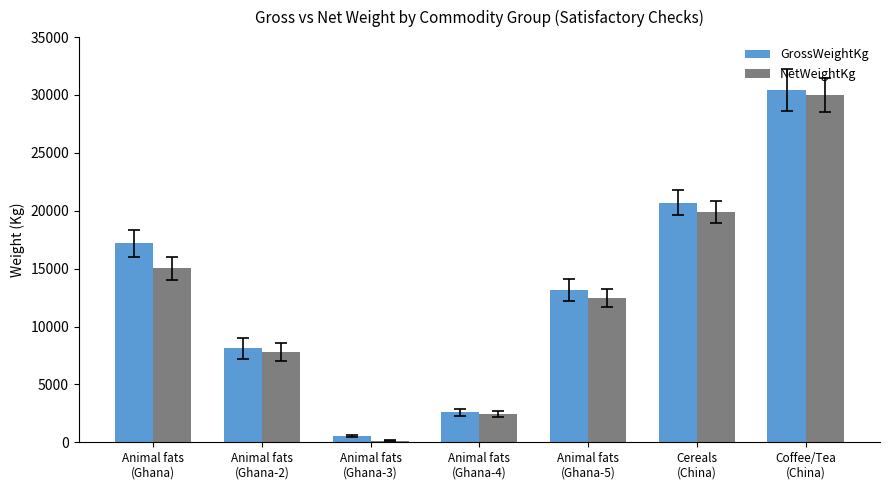

Is the value of GrossWeightKg at Animal fats
(Ghana-5) greater than the value of NetWeightKg at Coffee/Tea
(China)?

No